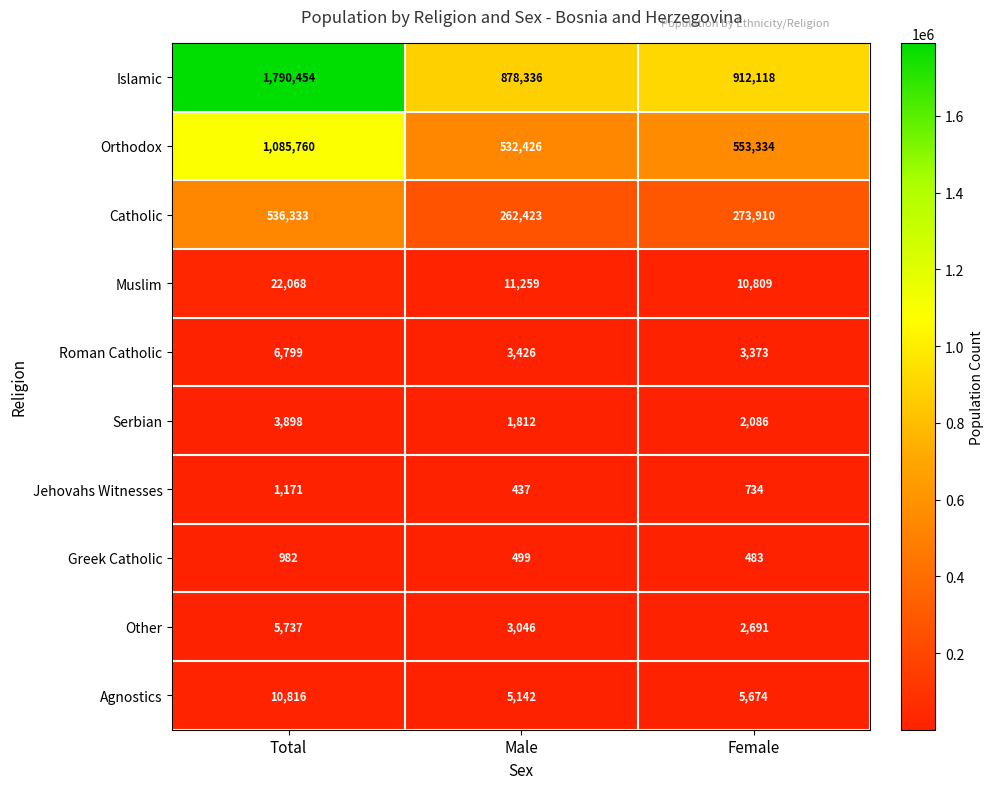

Which category has the lowest value in the Agnostics series?

Male